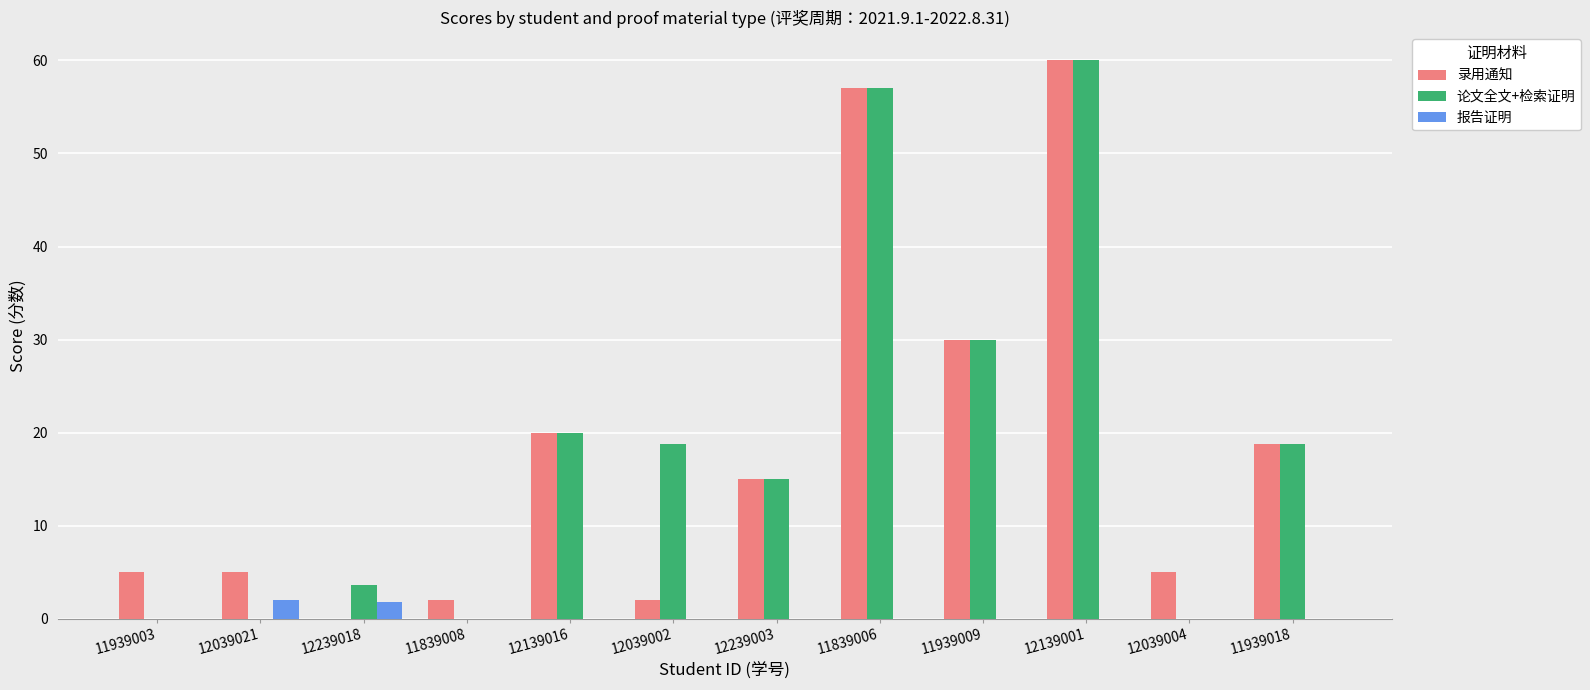

Where is 论文全文+检索证明 nearest to the value 30?

11939009